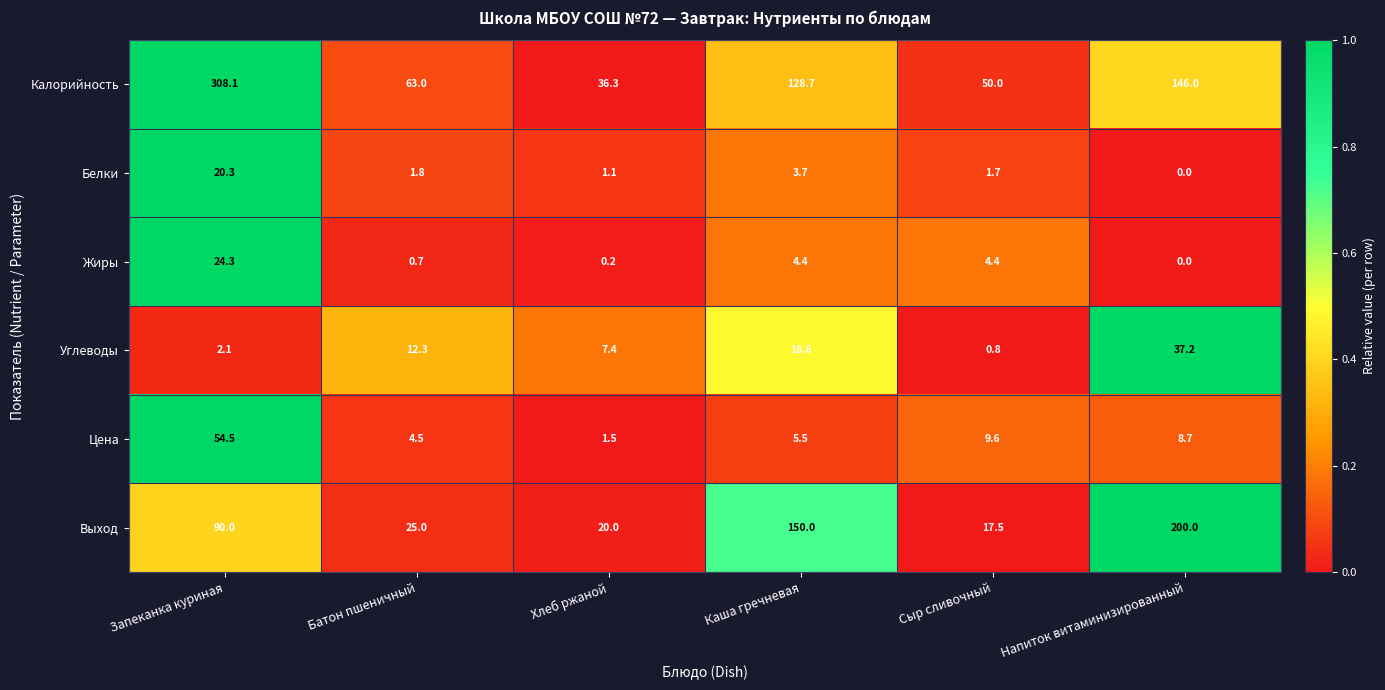

What is the maximum value for Выход?

200.0